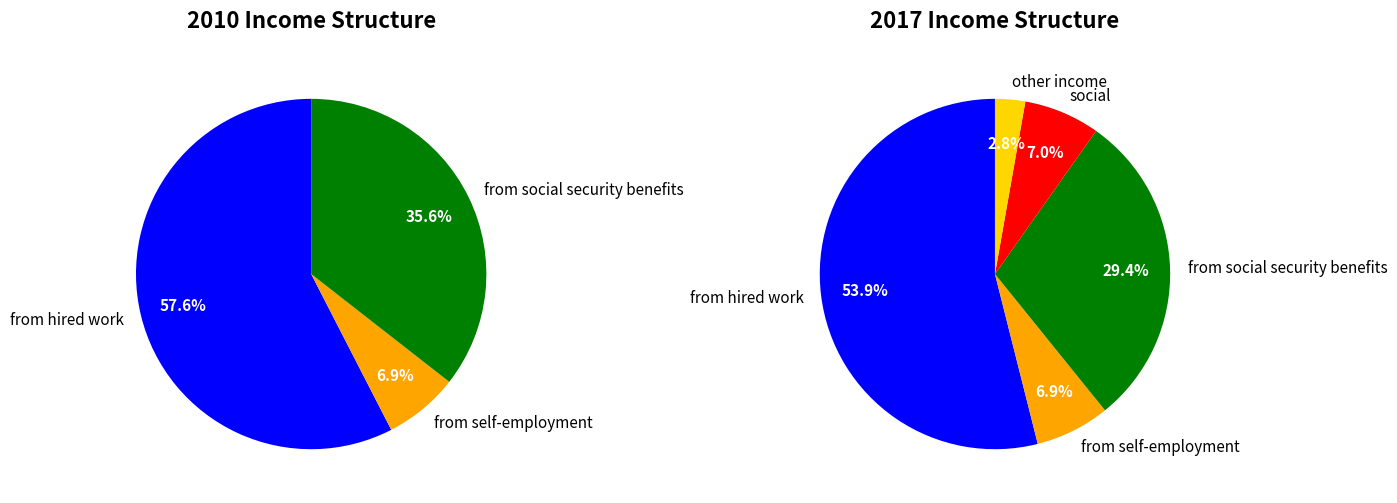

Rank the categories by value from highest to lowest.

from hired work, from social security benefits, social, from self-employment, other income